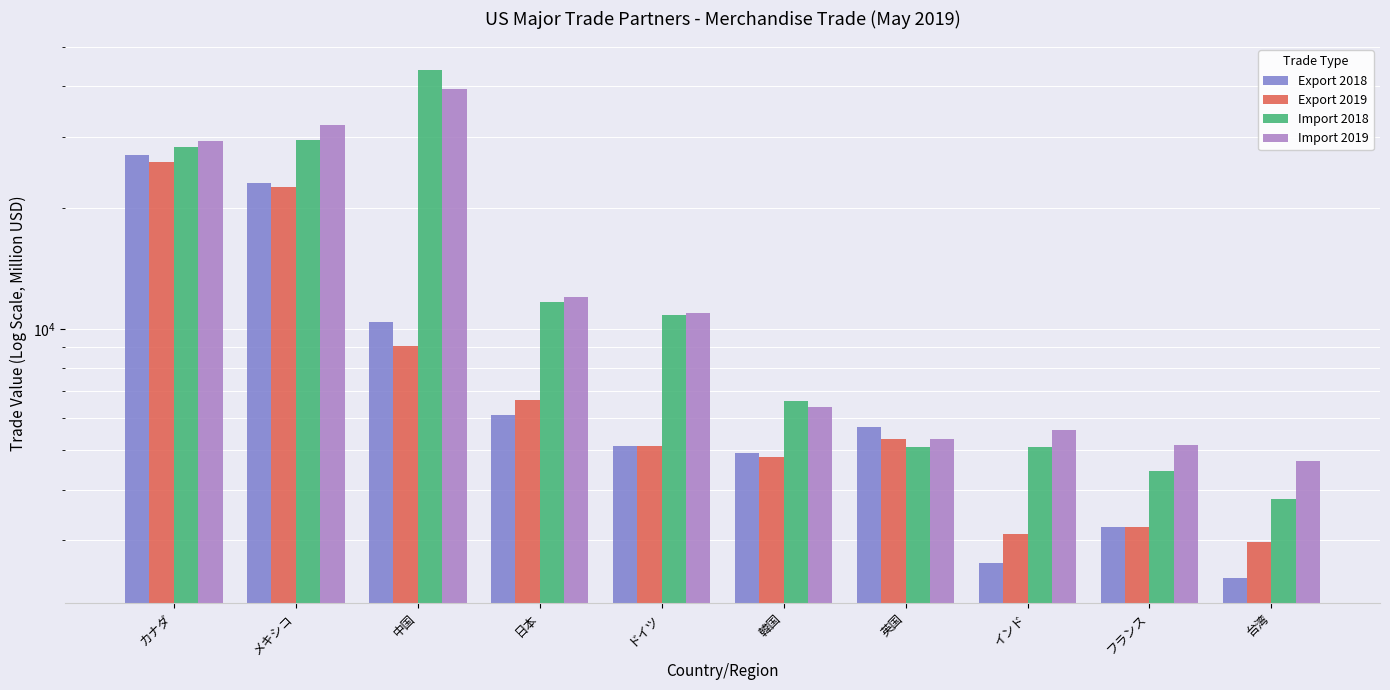

Between メキシコ and 日本, which series saw the biggest shift?

Import 2019